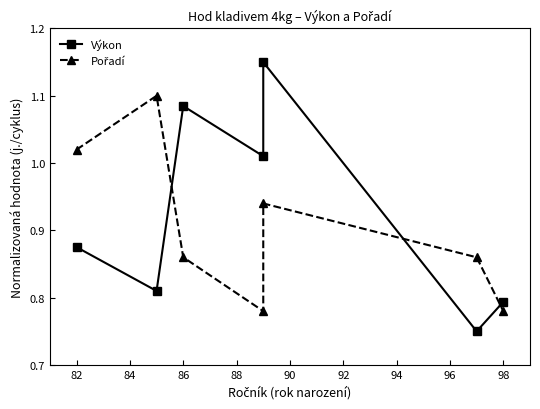

What is the value of the Výkon point at the 6th from the left?

0.8